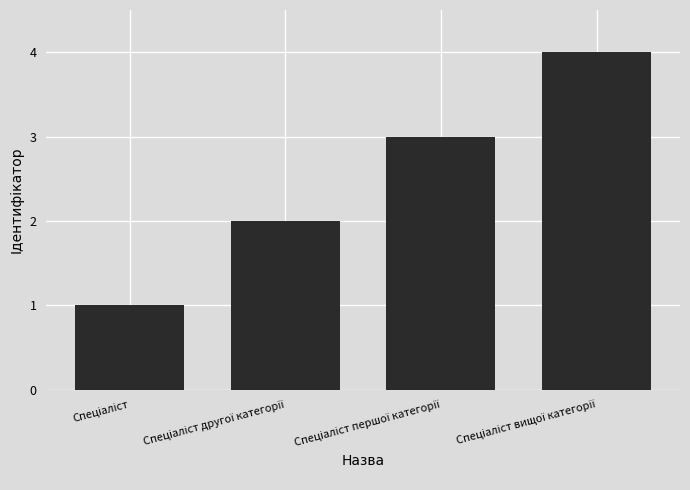

What is the difference between the maximum and minimum values?

3